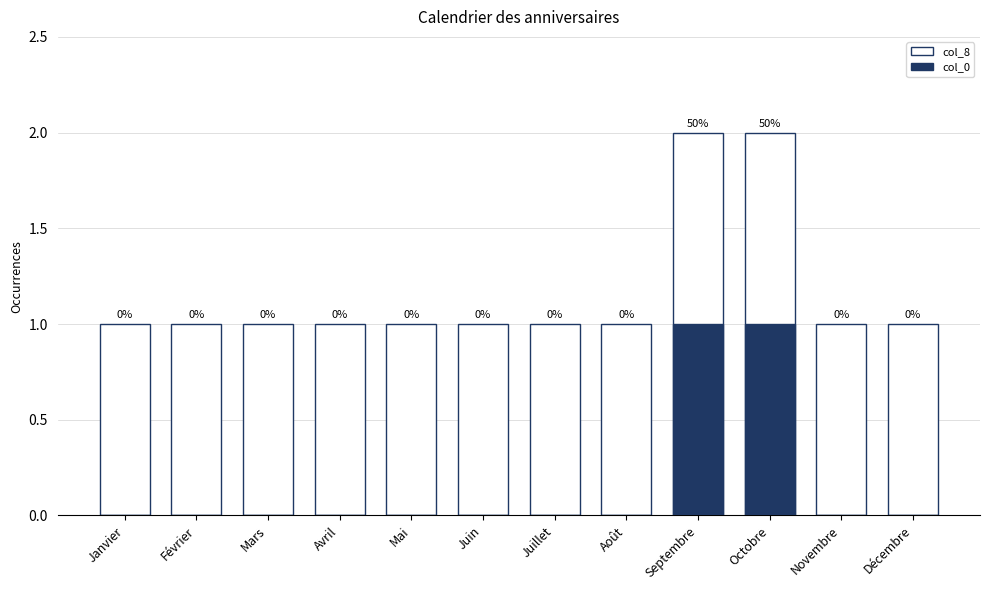

What is the difference between the maximum and minimum values in the col_8 series?

1